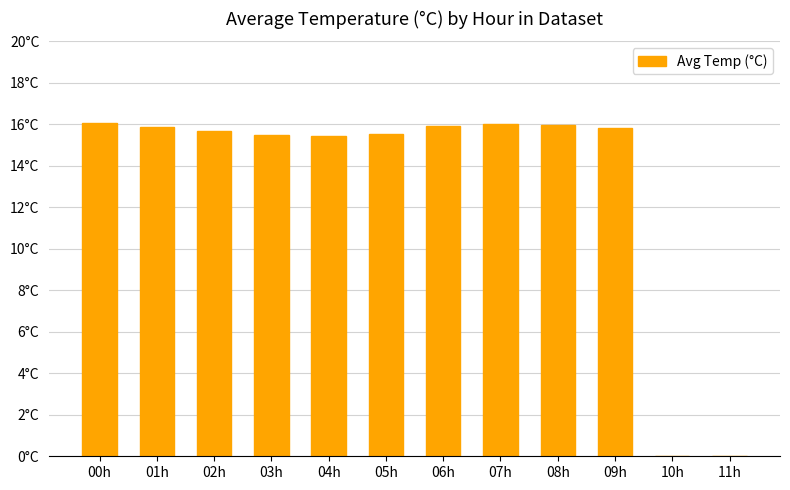

Between 00h and 03h, which is larger?

00h